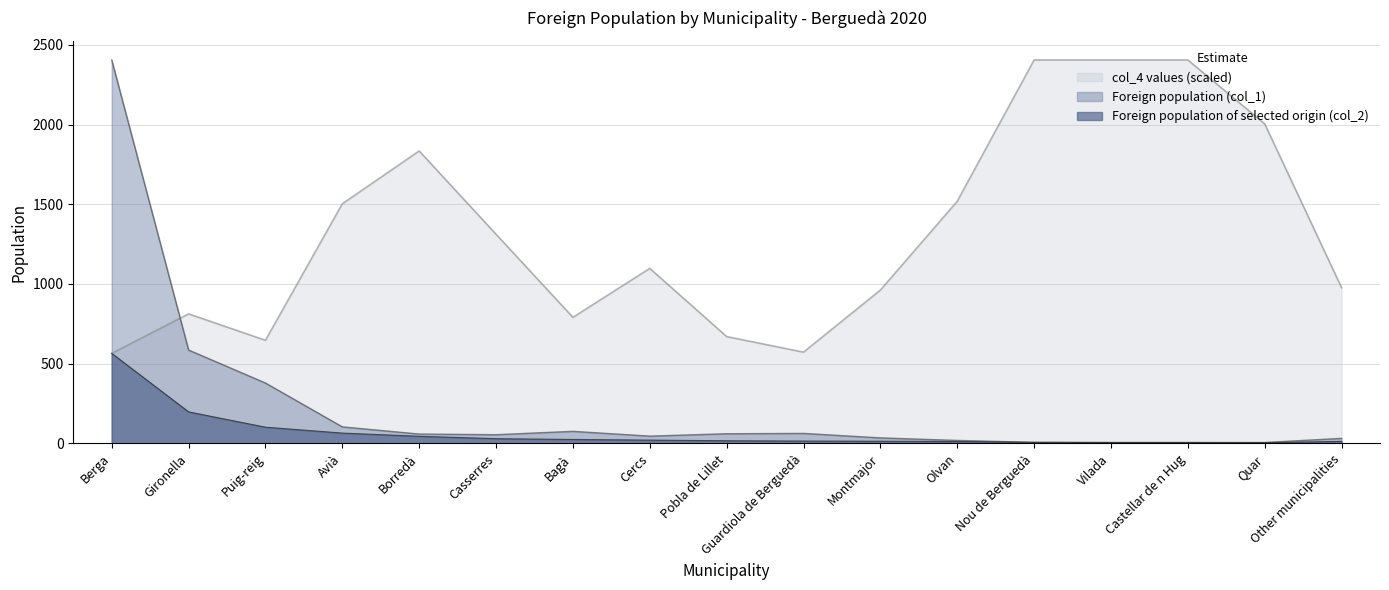

At how many categories does at least one series exceed 799?

13